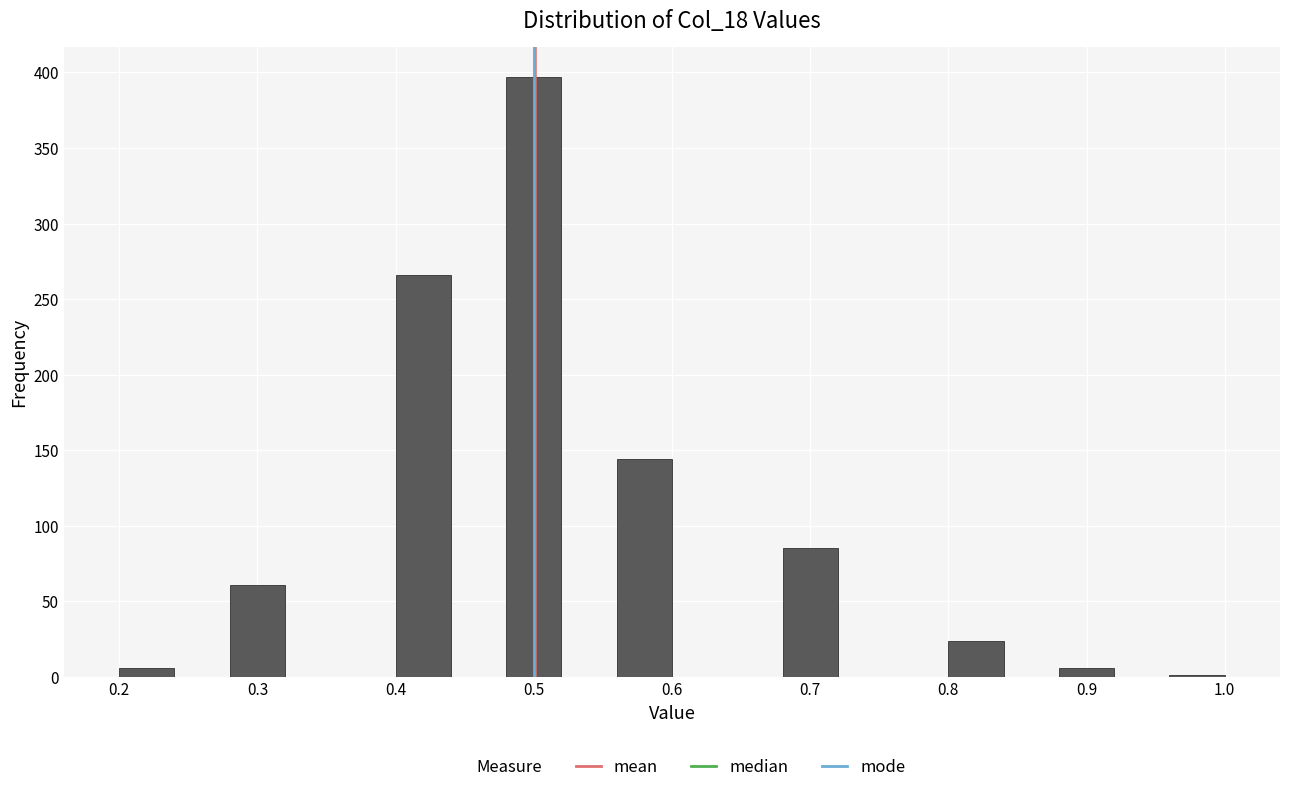

Over which range of the x-axis is the bar tallest?

0.48 to 0.52